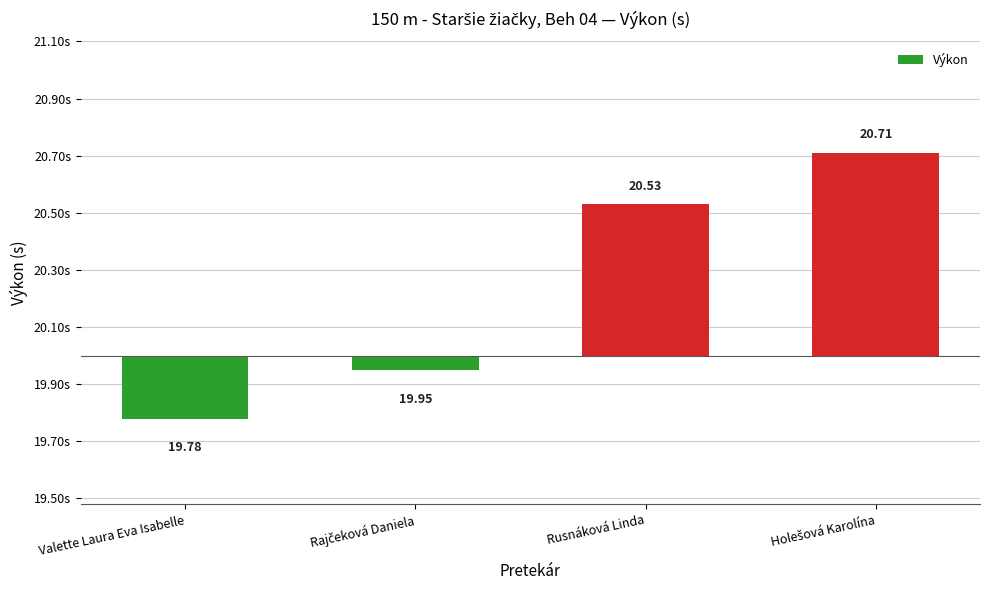

Which label corresponds to the largest value in the chart?

Holešová Karolína